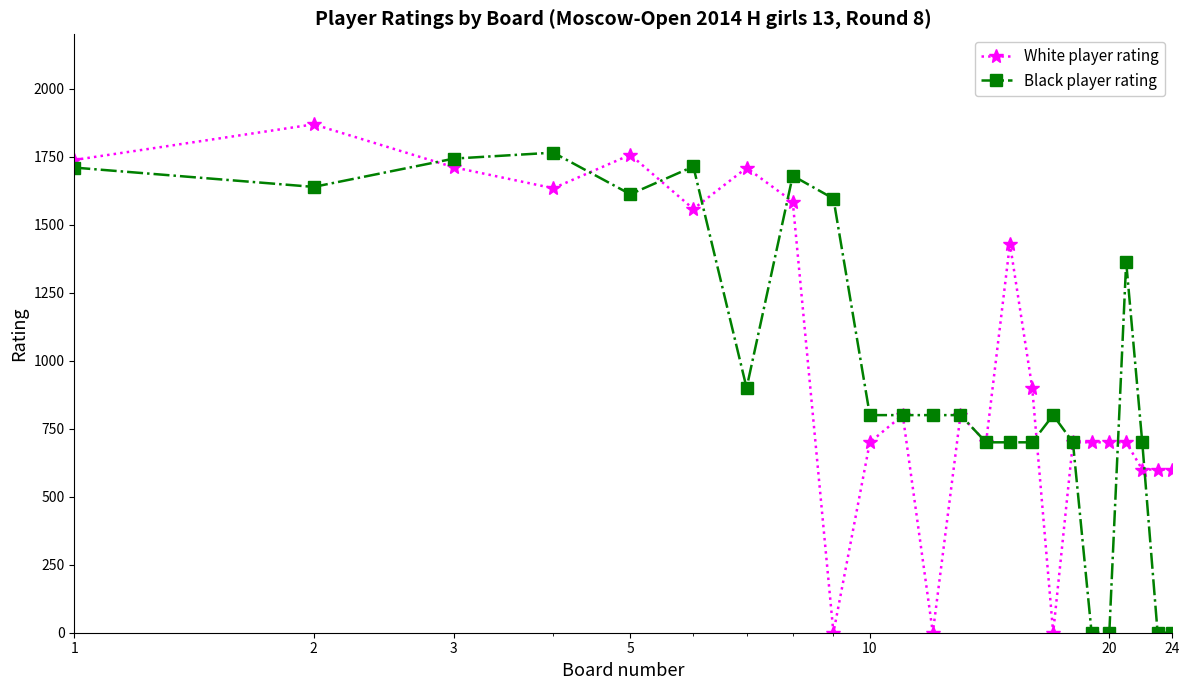

At how many categories does at least one series exceed 1443?

9